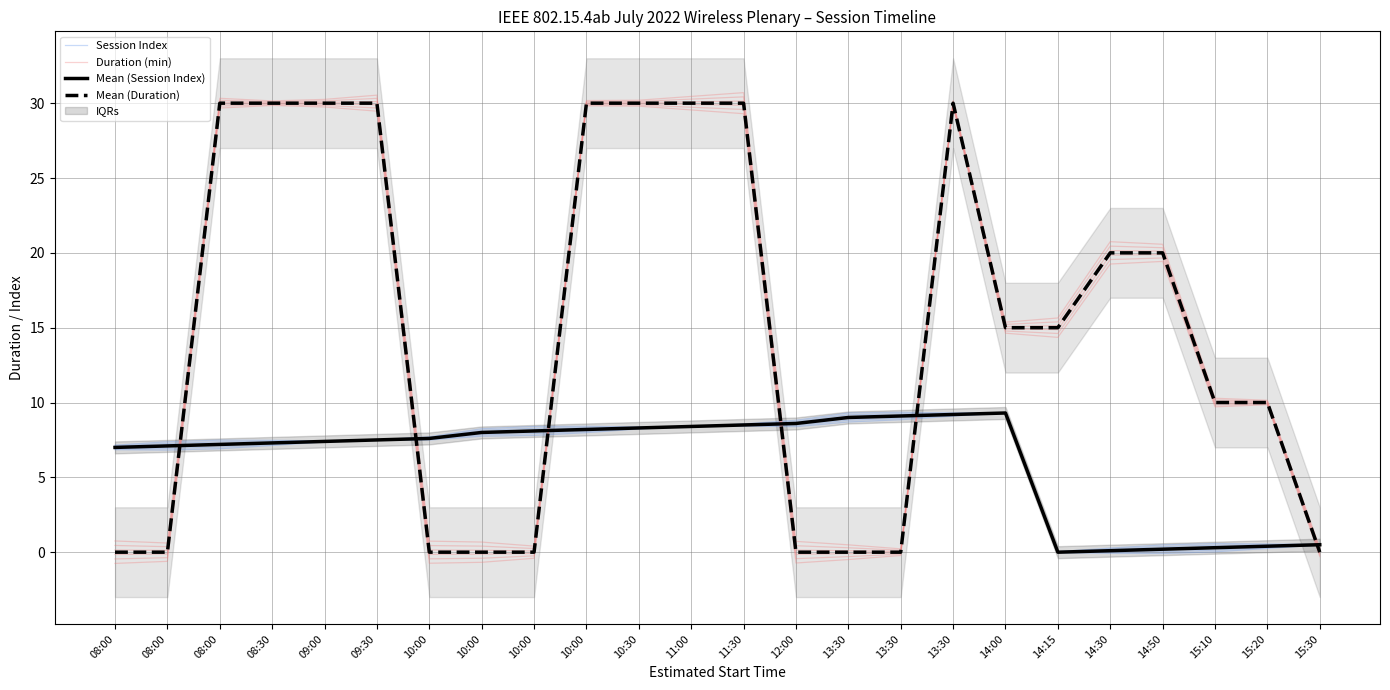

Where is Session Index nearest to the value 4?

08:00